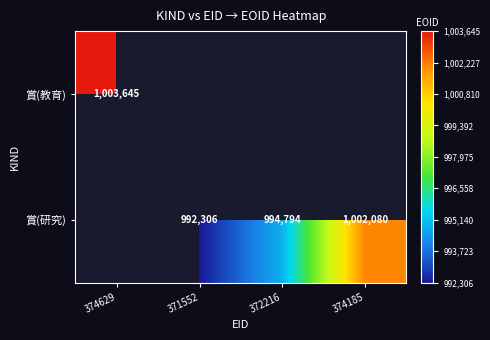

The 賞(研究) series shows 1002080 at 374185. True or false?

True